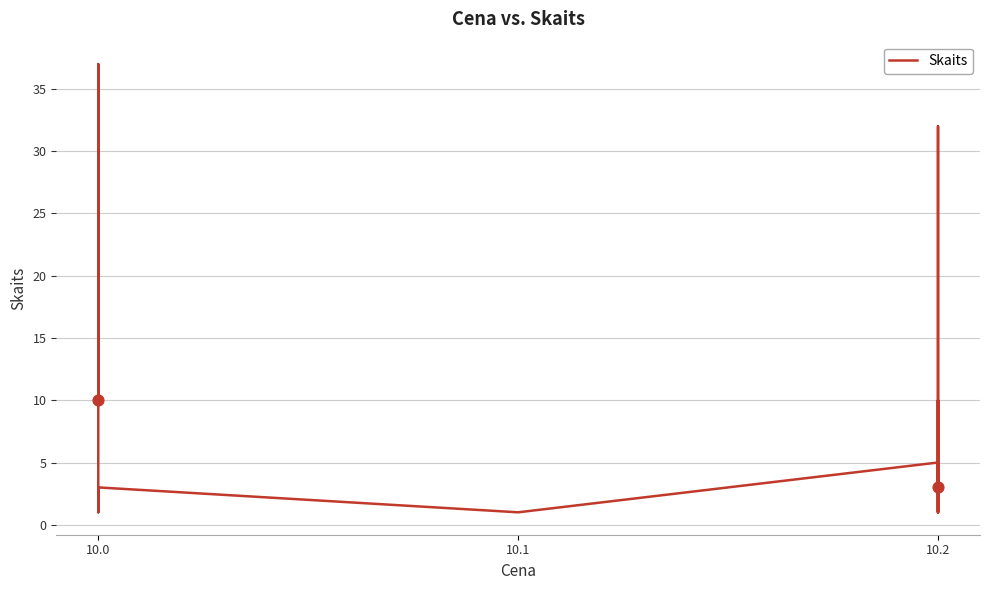

What is the change in value from 10.0 to 10.2?

+29